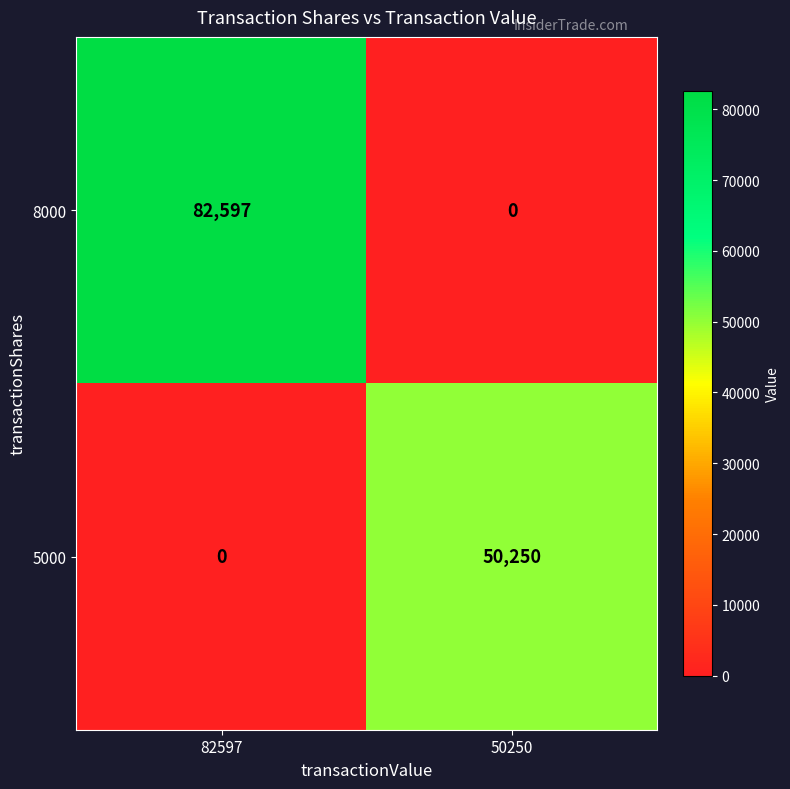

Which series has the largest total across all categories?

8000